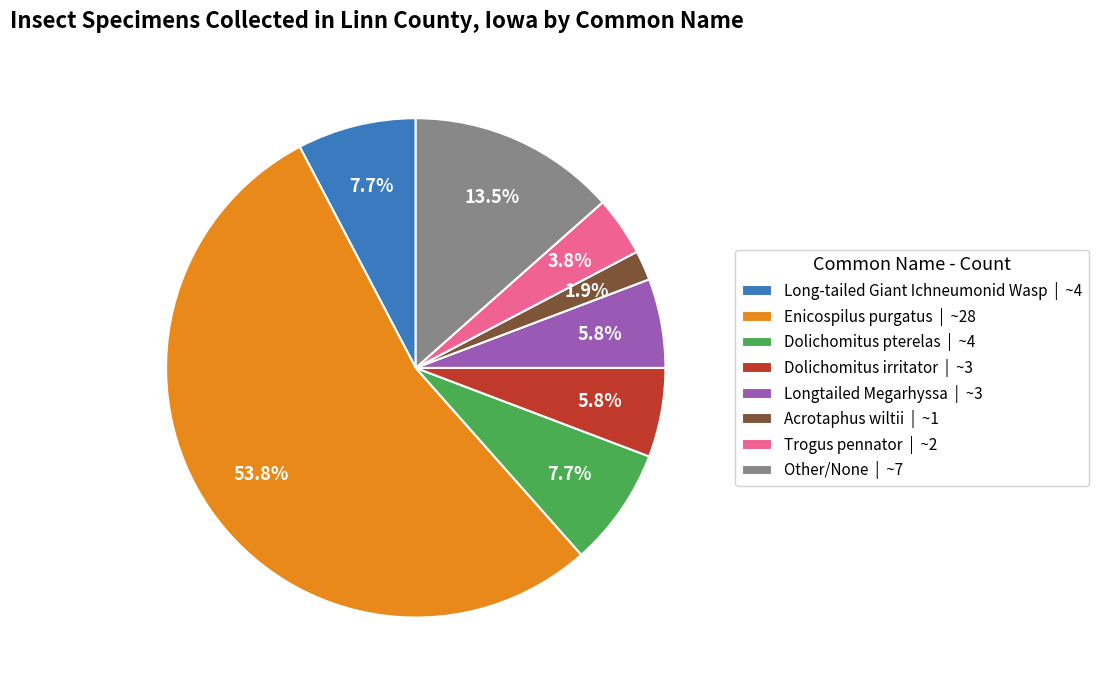

Which category has the biggest portion of the pie?

Enicospilus purgatus | ~28